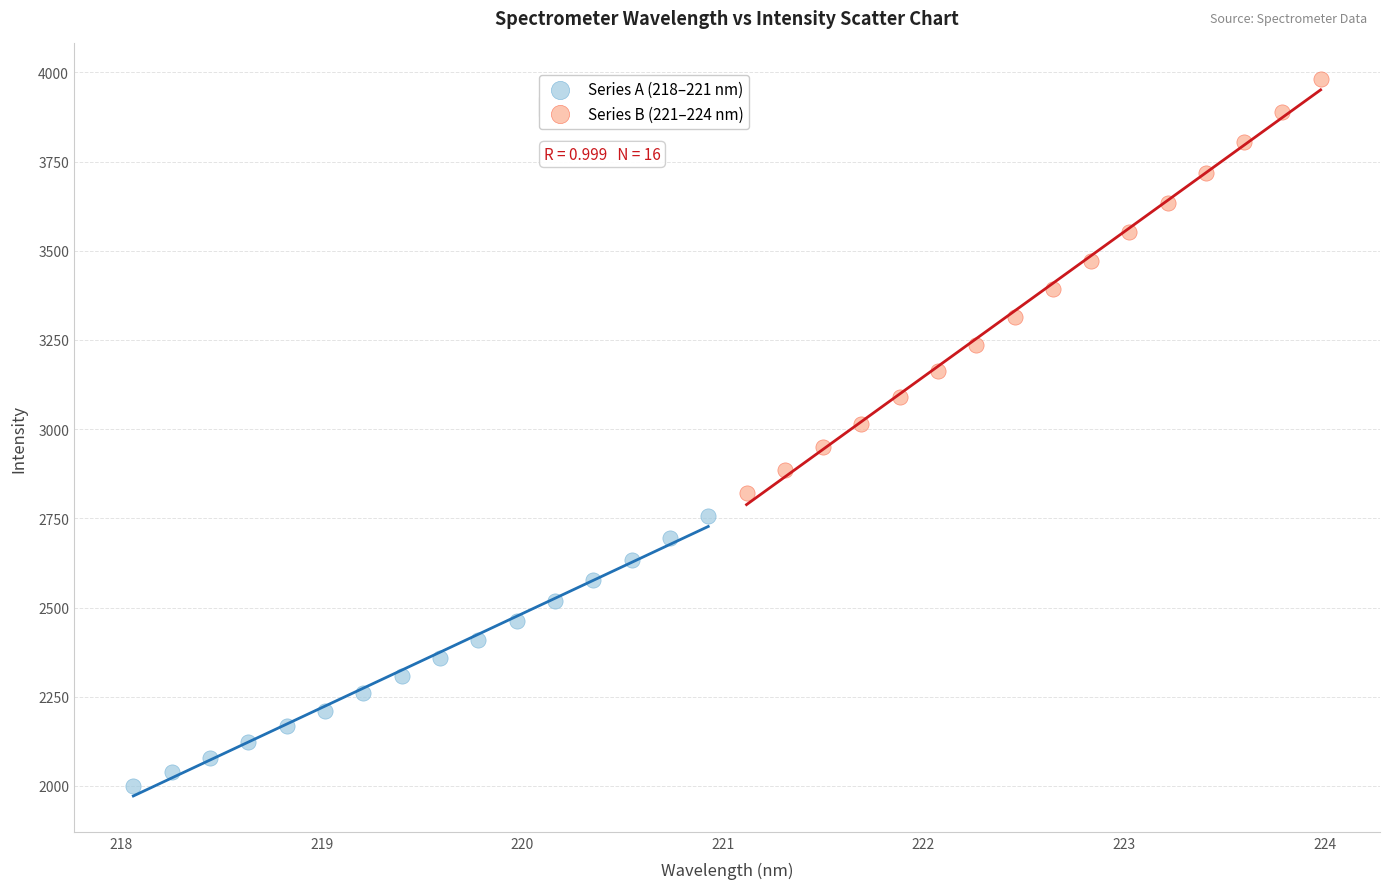

Which series reaches the minimum Y coordinate?

Series A (218–221 nm)